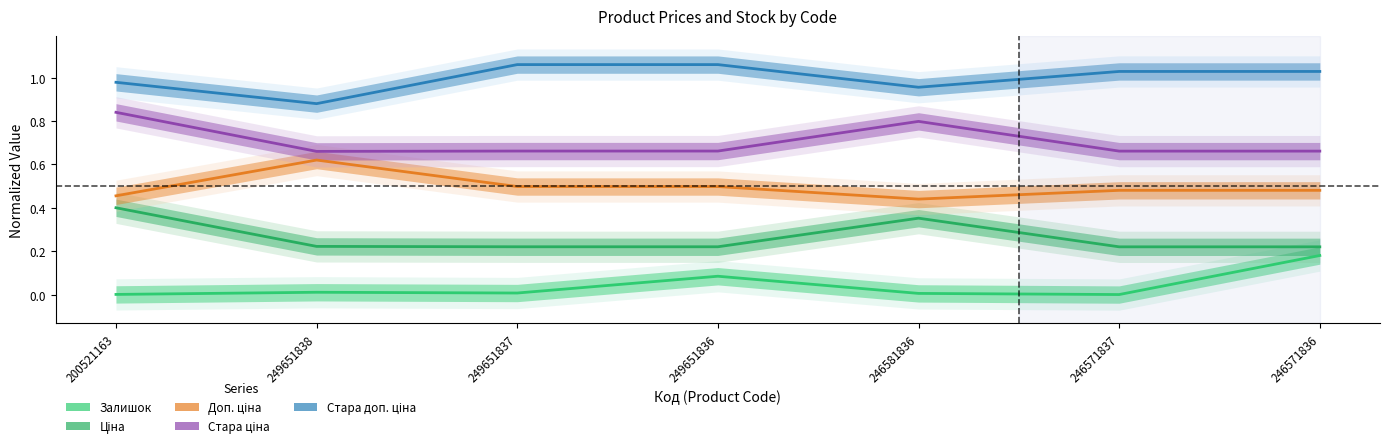

How many series are shown in this chart?

5